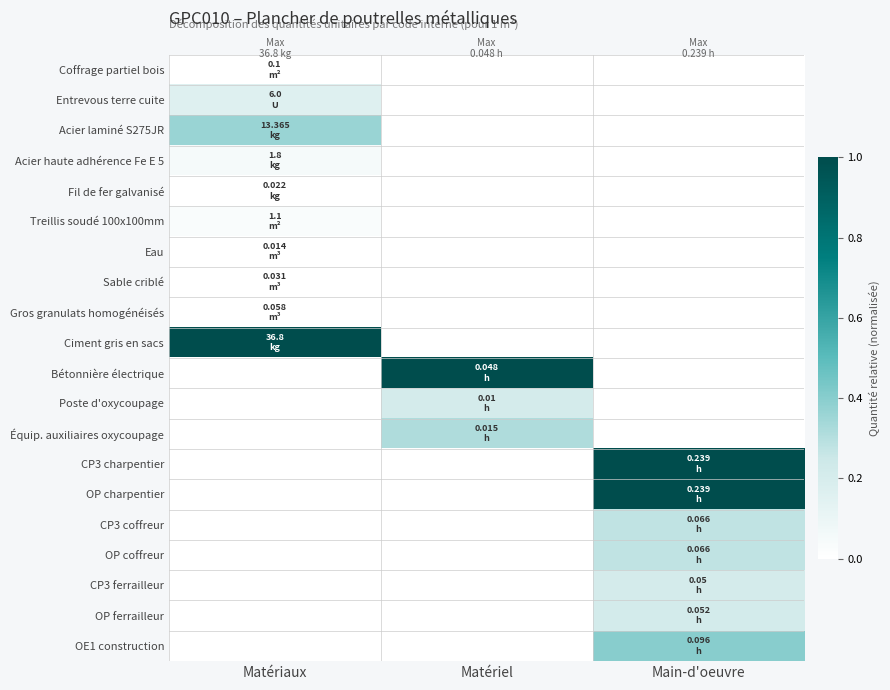

Which series changed the most between Matériaux and Matériel?

Ciment gris en sacs